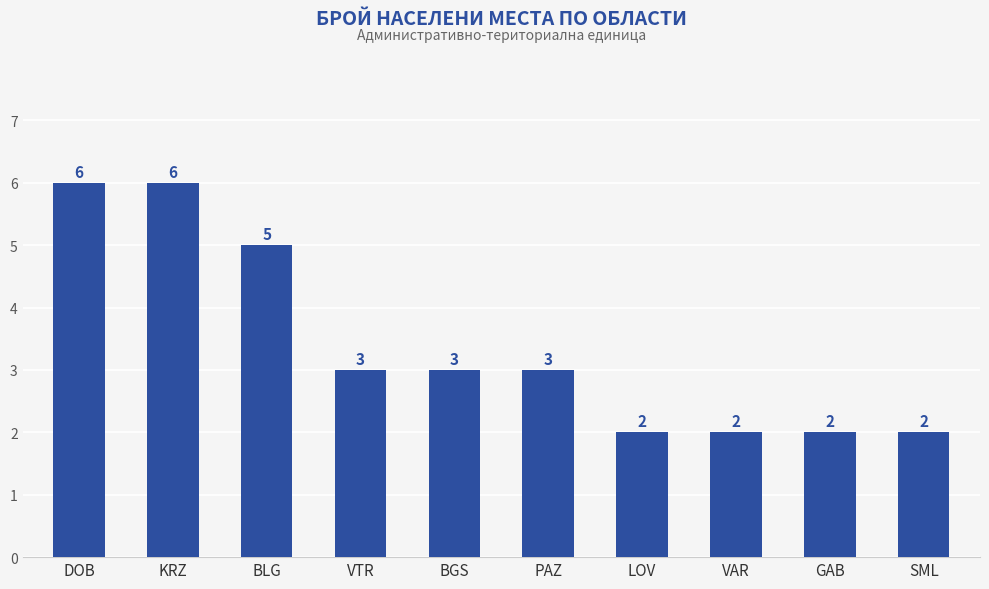

The chart shows a value of 4 at VTR. True or false?

False